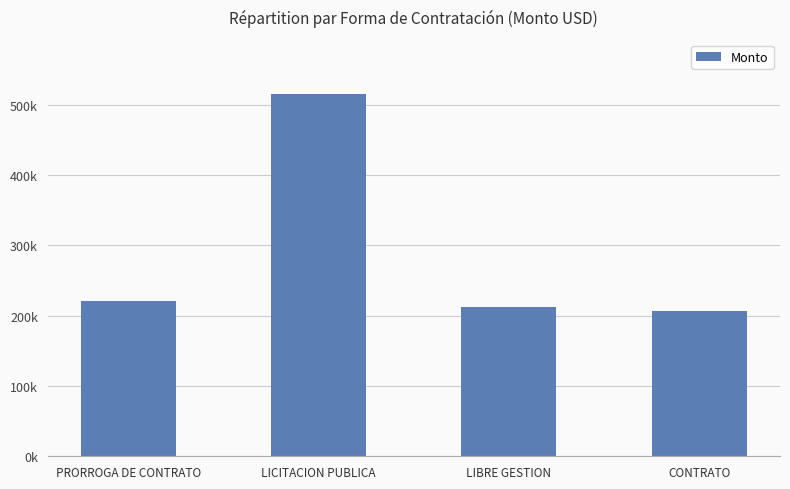

What position from the right is LICITACION PUBLICA?

3